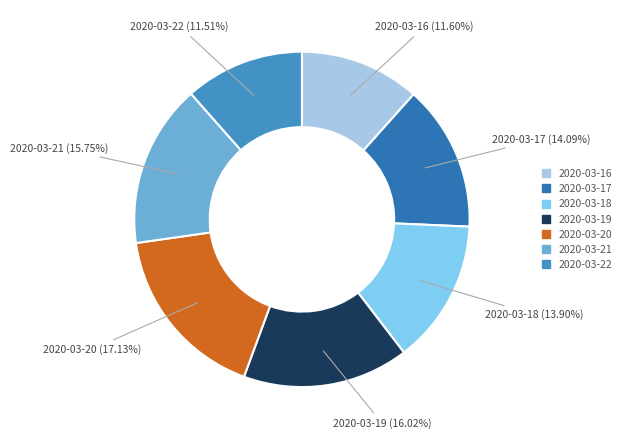

To the nearest percent, what is the difference between the 2020-03-17 and 2020-03-21 slice percentages?

2%